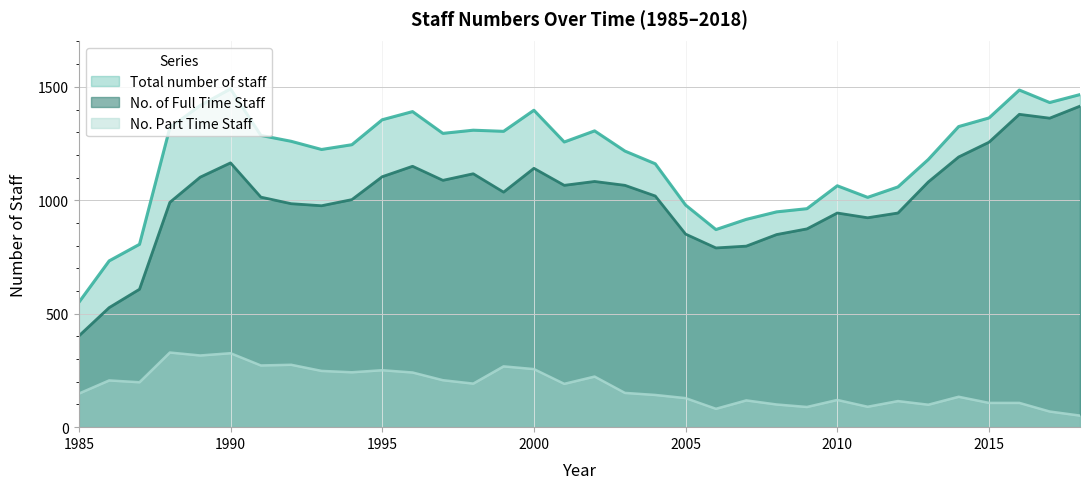

True or false: Total number of staff and No. of Full Time Staff cross at least once.

False